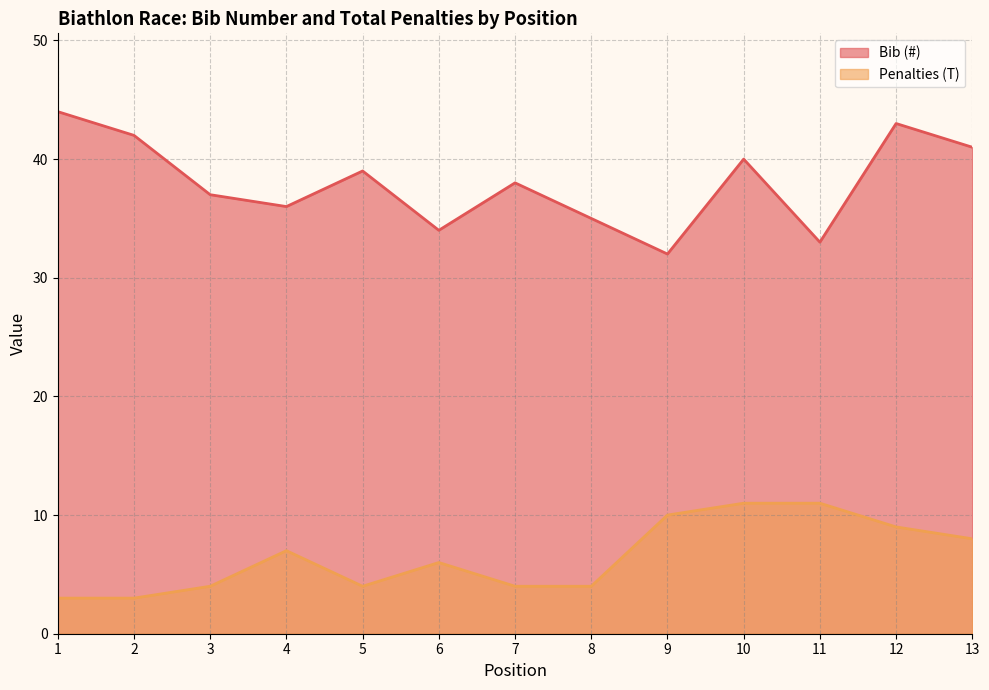

What is the value of the Bib (#) point at the 10th from the left?

40